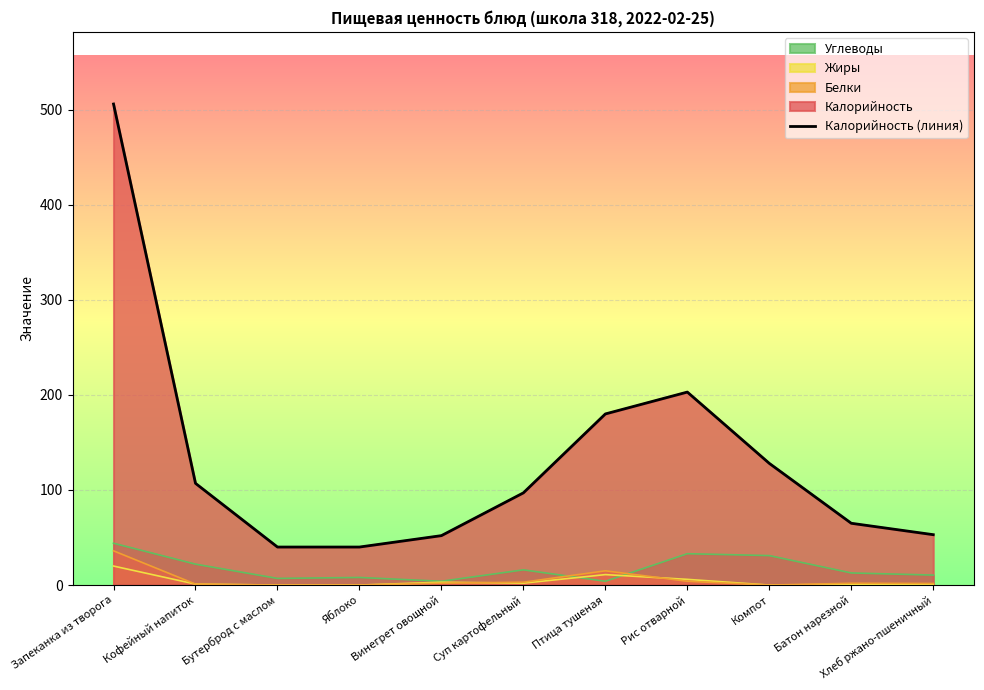

The chart shows a value of 745 at Запеканка из творога. True or false?

False